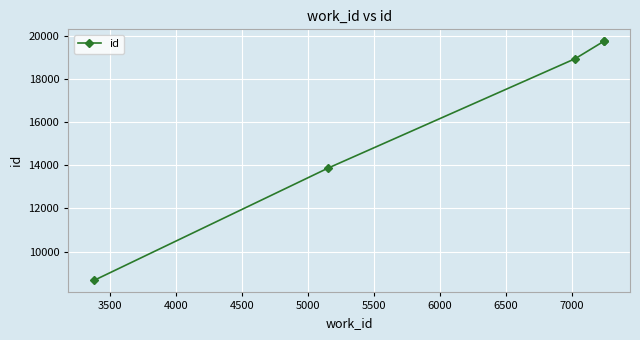

What is the sum of all values?

80948